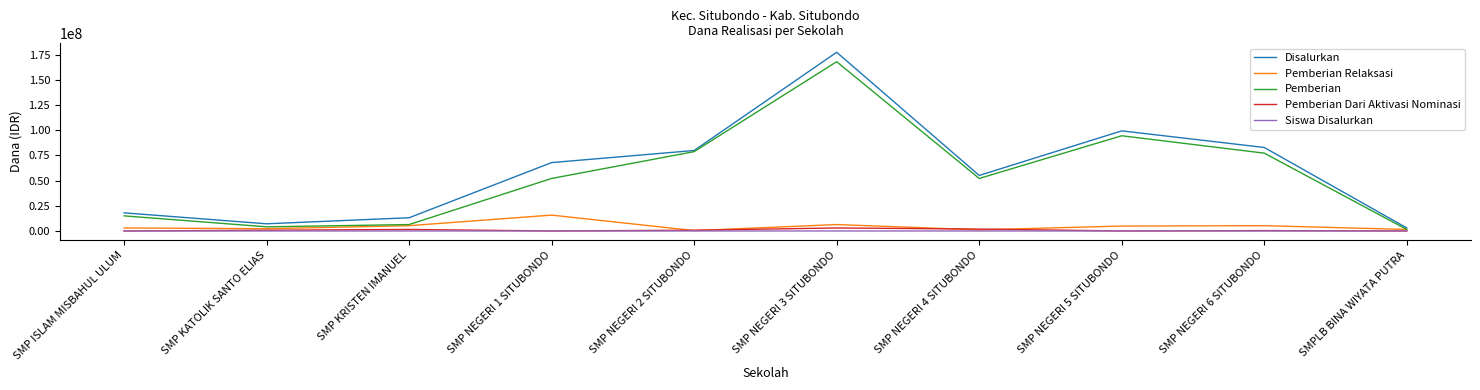

Which series has the widest spread of values?

Disalurkan